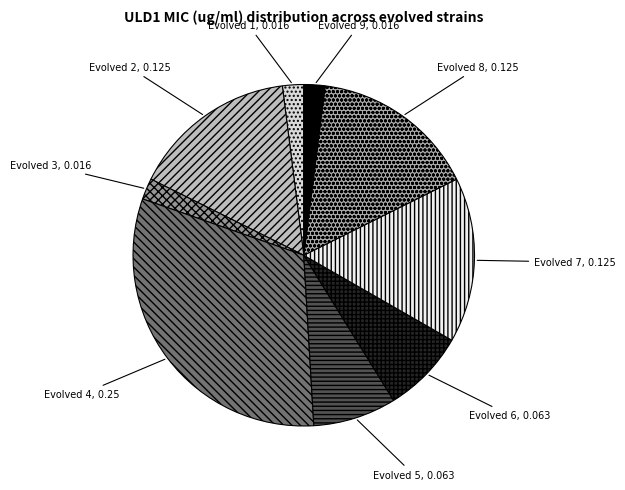

Do Evolved 7 and Evolved 3 together represent more than half of the pie?

No